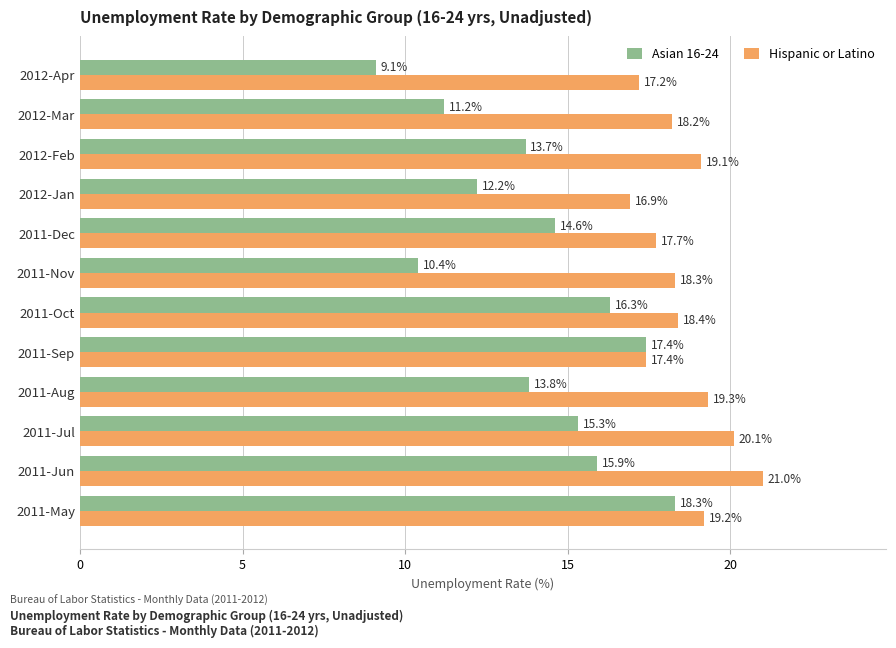

Where is Asian 16-24 nearest to the value 13?

2012-Feb